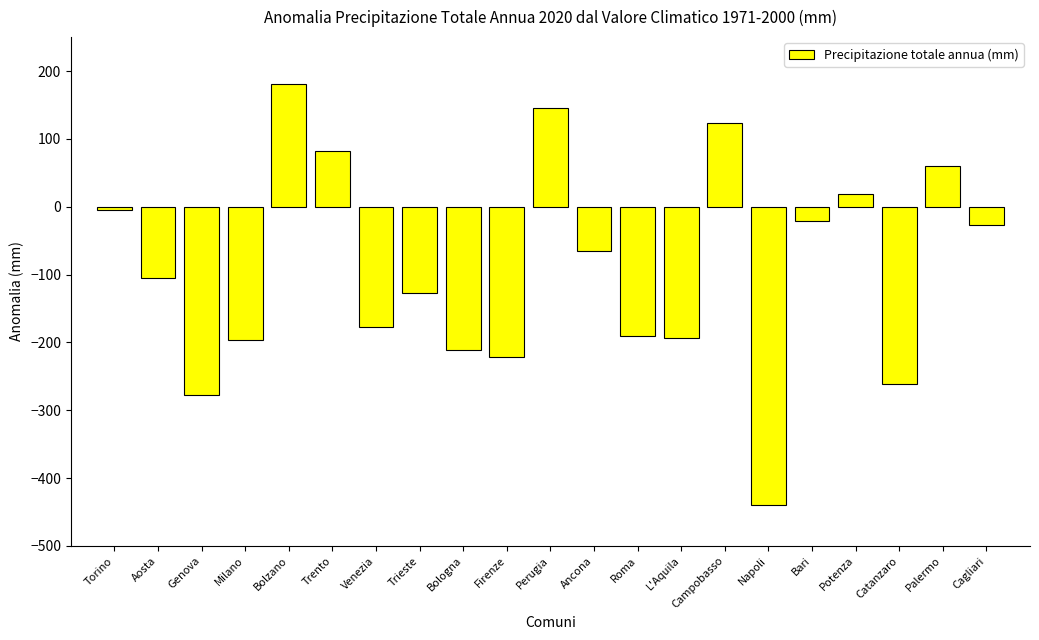

What is the average value?

-90.8